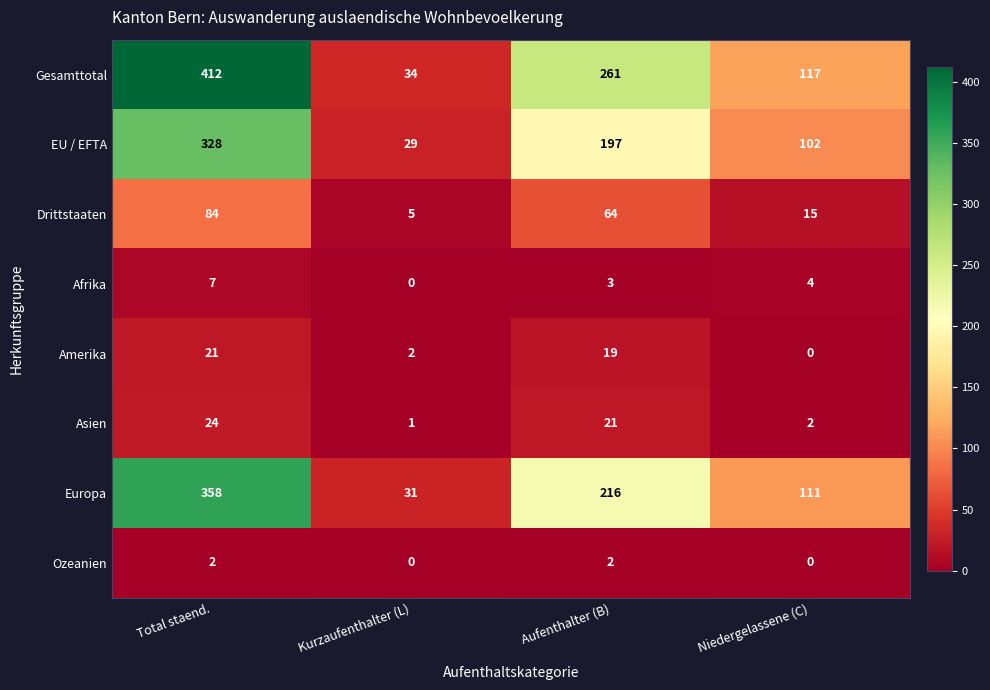

Which series has the largest total across all categories?

Gesamttotal